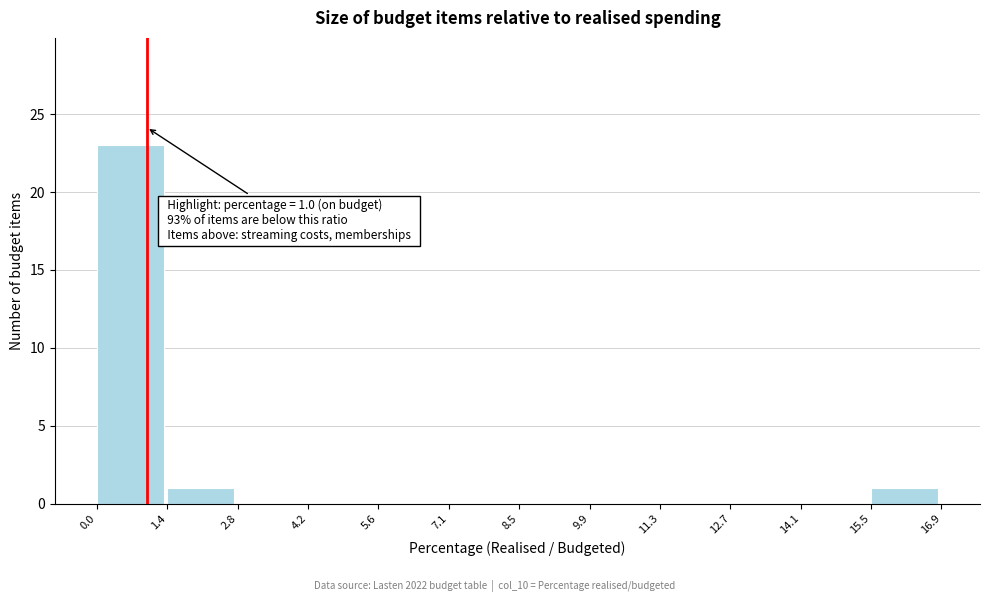

Over which range of the x-axis is the bar tallest?

0.0 to 1.4